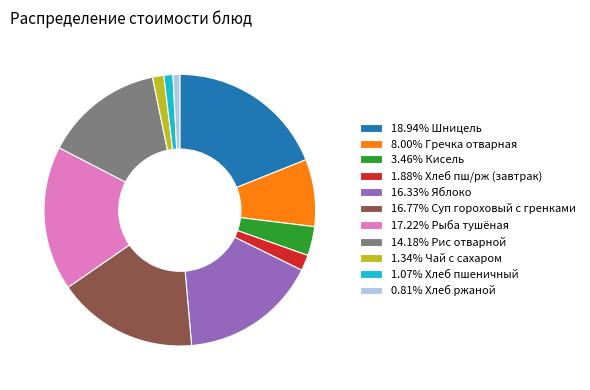

Count the number of slices in the pie.

11